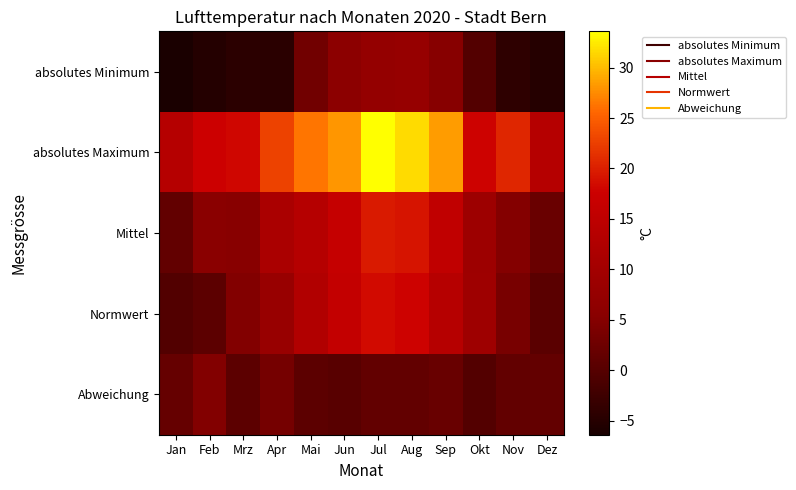

Rank the series at Okt from lowest to highest value.

absolutes Minimum, Abweichung, Mittel, Normwert, absolutes Maximum